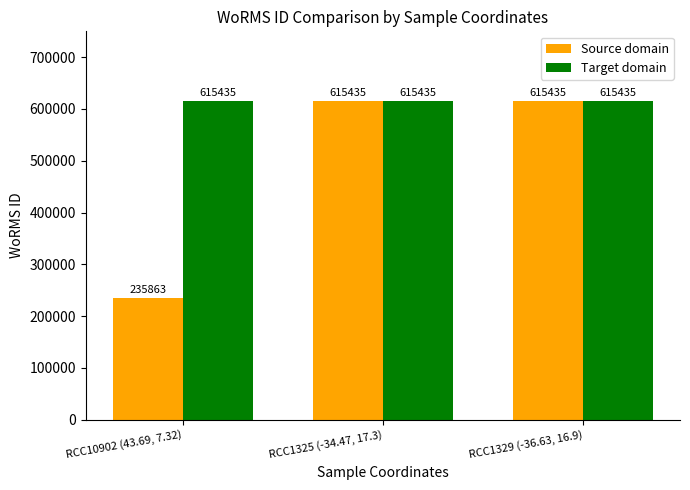

Which series has the widest spread of values?

Source domain